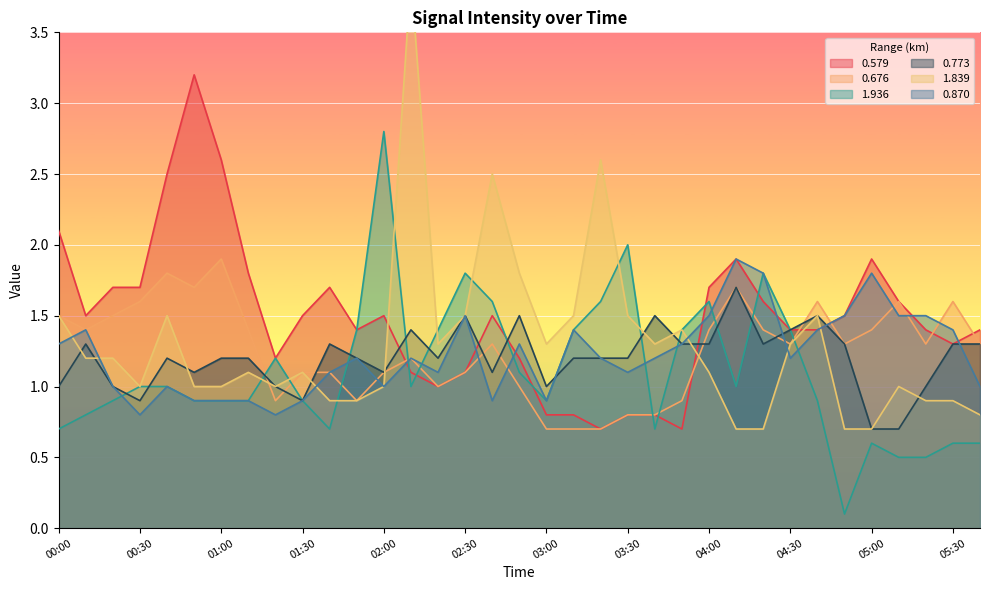

Reading left to right, what are all the values shown in this chart?

0.579: 2.1	1.5	1.7	1.7	2.5	3.2	2.6	1.8	1.2	1.5	1.7	1.4	1.5	1.1	1.0	1.1	1.5	1.2	0.8	0.8	0.7	0.8	0.8	0.7	1.7	1.9	1.6	1.4	1.4	1.5	1.9	1.6	1.4	1.3	1.4
0.676: 1.5	1.4	1.5	1.6	1.8	1.7	1.9	1.4	0.9	1.1	1.1	0.9	1.1	1.2	1.0	1.1	1.3	1.0	0.7	0.7	0.7	0.8	0.8	0.9	1.4	1.7	1.4	1.3	1.6	1.3	1.4	1.6	1.3	1.6	1.3
1.936: 0.7	0.8	0.9	1.0	1.0	0.9	0.9	0.9	1.2	0.9	0.7	1.4	2.8	1.0	1.4	1.8	1.6	1.1	0.9	1.4	1.6	2.0	0.7	1.4	1.6	1.0	1.8	1.4	0.9	0.1	0.6	0.5	0.5	0.6	0.6
0.773: 1.0	1.3	1.0	0.9	1.2	1.1	1.2	1.2	1.0	0.9	1.3	1.2	1.1	1.4	1.2	1.5	1.1	1.5	1.0	1.2	1.2	1.2	1.5	1.3	1.3	1.7	1.3	1.4	1.5	1.3	0.7	0.7	1.0	1.3	1.3
1.839: 1.5	1.2	1.2	1.0	1.5	1.0	1.0	1.1	1.0	1.1	0.9	0.9	1.0	3.9	1.3	1.5	2.5	1.8	1.3	1.5	2.6	1.5	1.3	1.4	1.1	0.7	0.7	1.3	1.5	0.7	0.7	1.0	0.9	0.9	0.8
0.870: 1.3	1.4	1.0	0.8	1.0	0.9	0.9	0.9	0.8	0.9	1.1	1.2	1.0	1.2	1.1	1.5	0.9	1.3	0.9	1.4	1.2	1.1	1.2	1.3	1.5	1.9	1.8	1.2	1.4	1.5	1.8	1.5	1.5	1.4	1.0